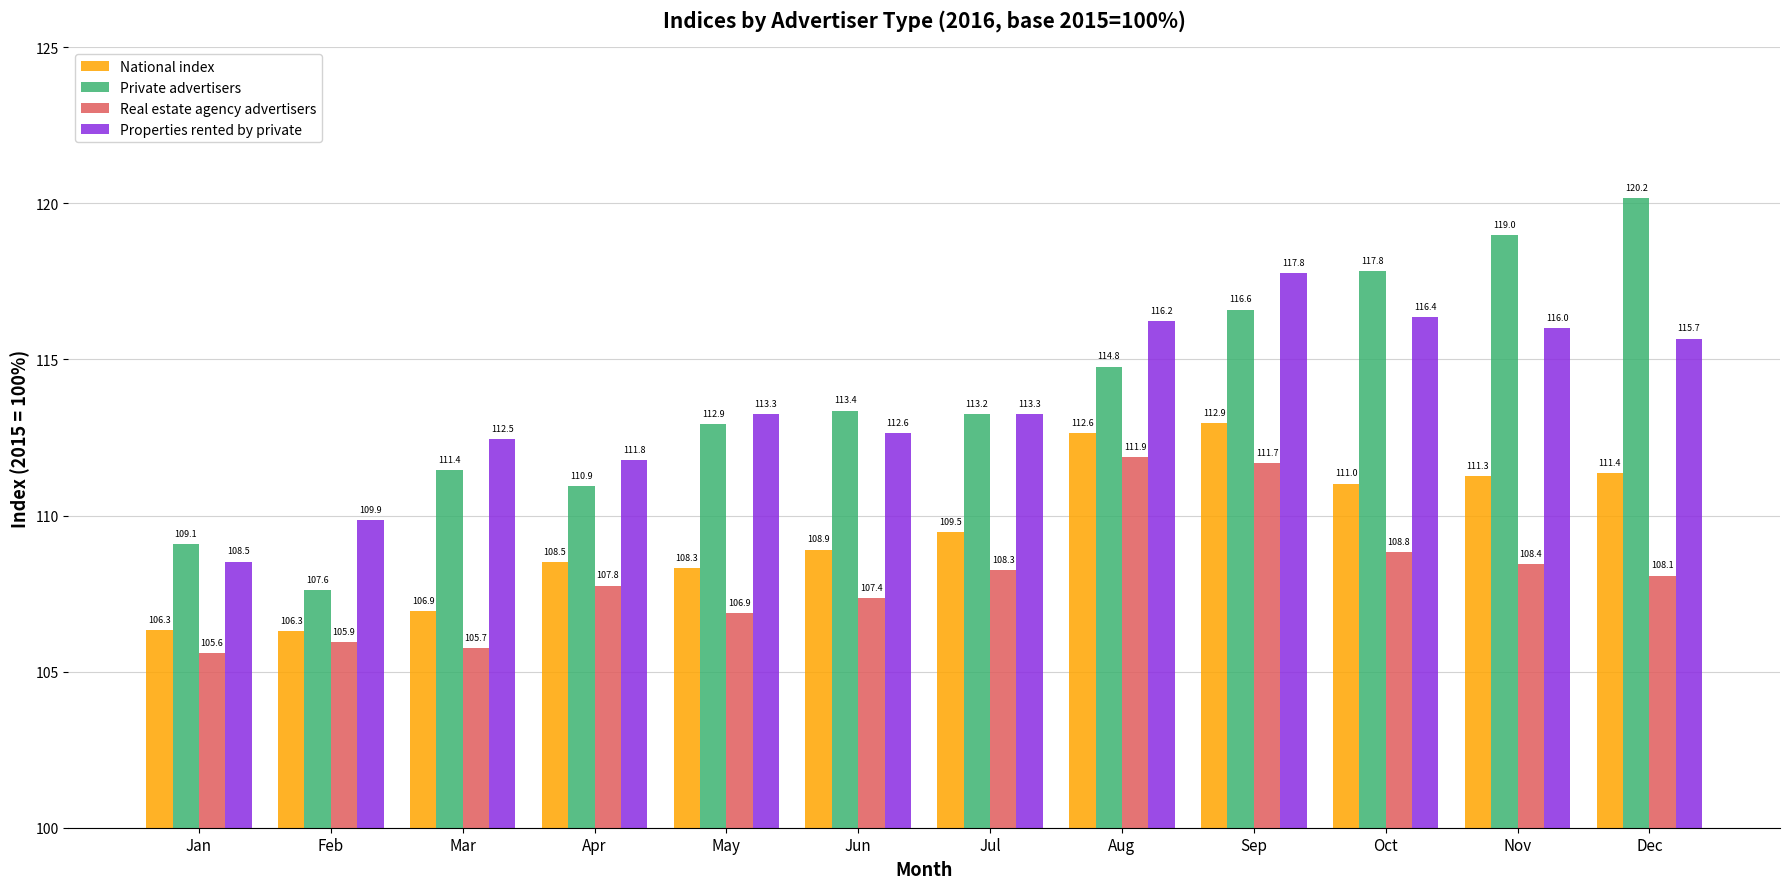

What value does the Properties rented by private series have at Jun?

112.6